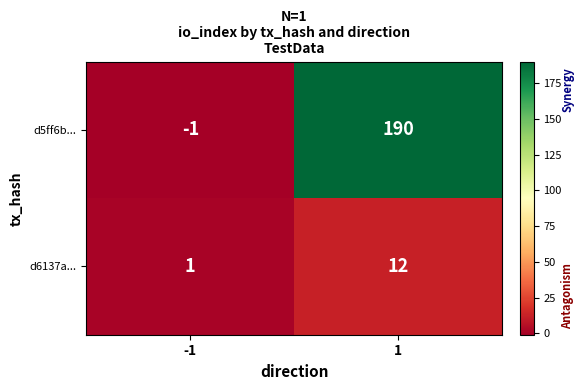

Between -1 and 1, which series saw the biggest shift?

d5ff6b...